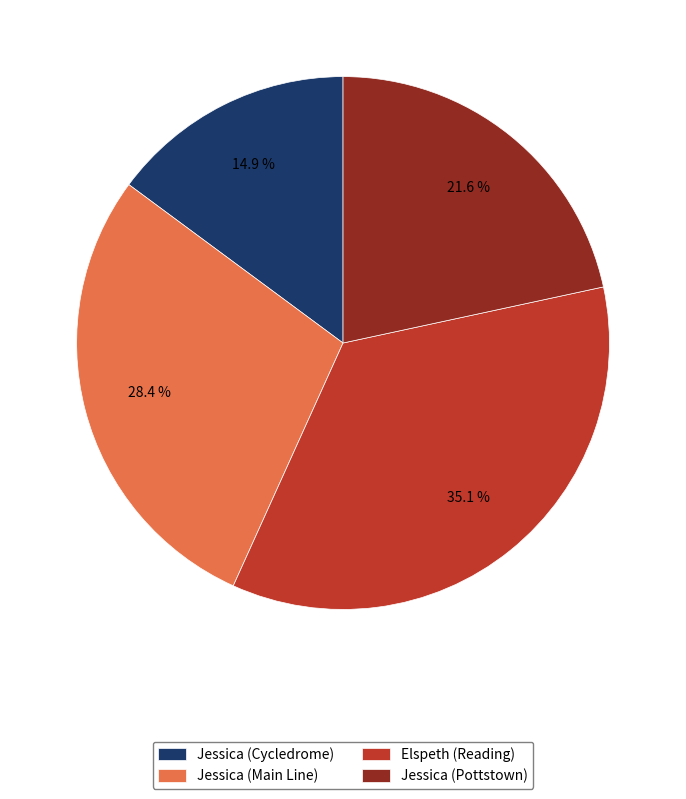

Do Jessica (Cycledrome) and Jessica (Main Line) together represent more than half of the pie?

No